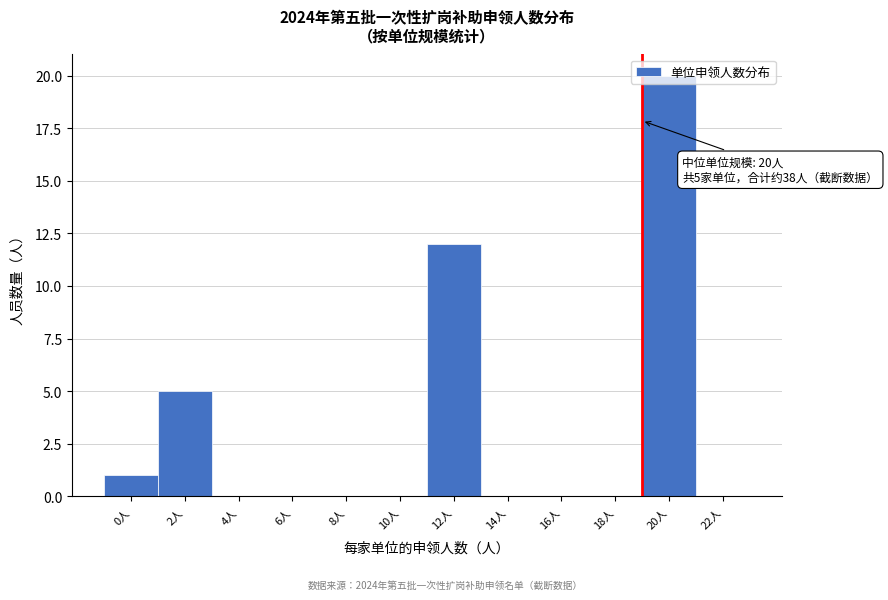

What is the sum of all values?

38